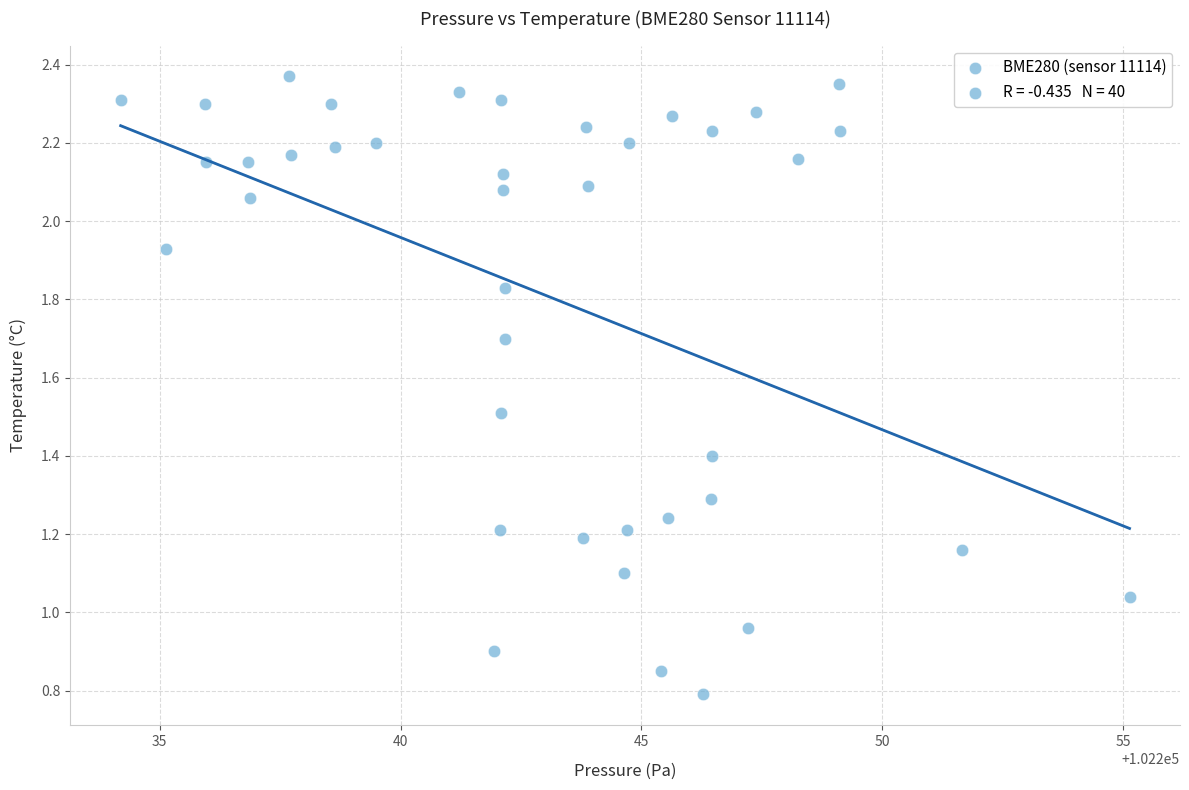

What is the range of X values (max minus min)?

20.9